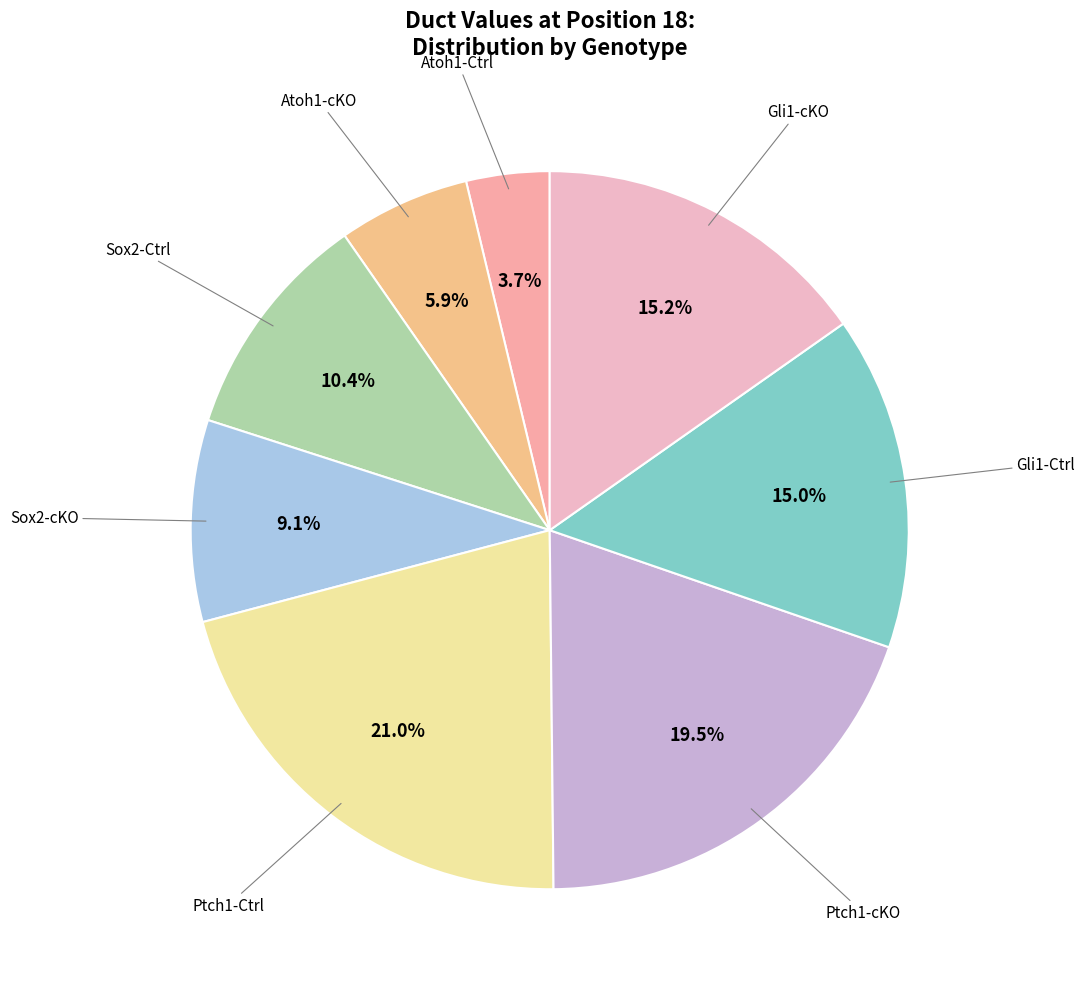

Rank the categories by value from lowest to highest.

Atoh1-Ctrl, Atoh1-cKO, Sox2-cKO, Sox2-Ctrl, Gli1-Ctrl, Gli1-cKO, Ptch1-cKO, Ptch1-Ctrl